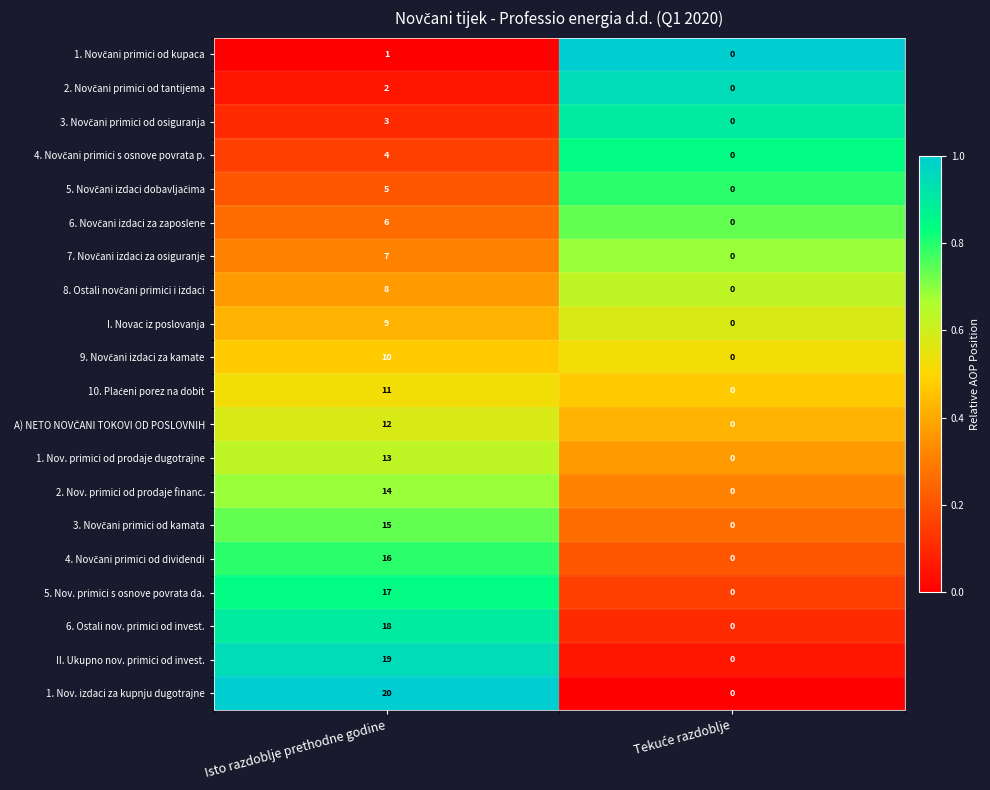

What is the difference between the maximum and minimum values in the 6. Ostali nov. primici od invest. series?

18